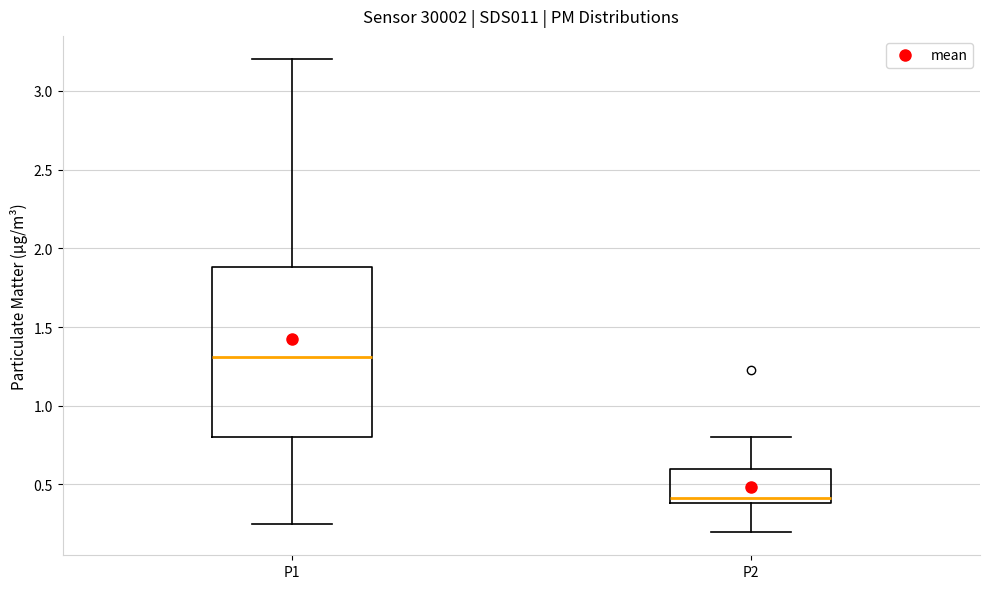

Reading left to right, read every box against the y-axis: the position of its median line, the range the box covers, and the ends of its whiskers. The values are not printed on the chart, so give them approximately, as read against the axis.

P1: median 1.30, box 0.80 to 1.90, whiskers 0.25 to 3.20
P2: median 0.40 (just above the box's lower edge), box 0.40 to 0.60, whiskers 0.20 to 0.80